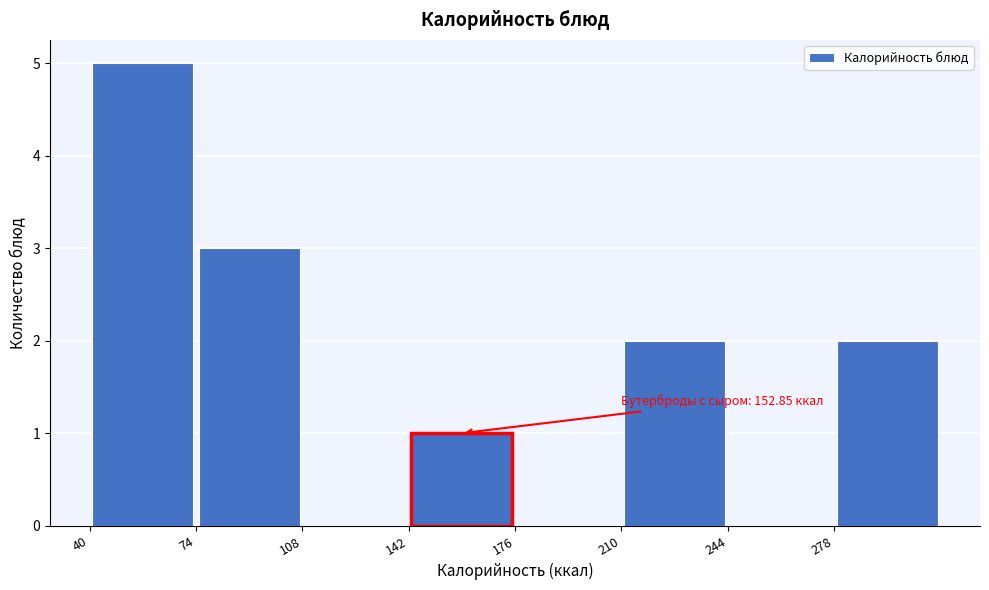

Over which range of the x-axis is the bar tallest?

40 to 75